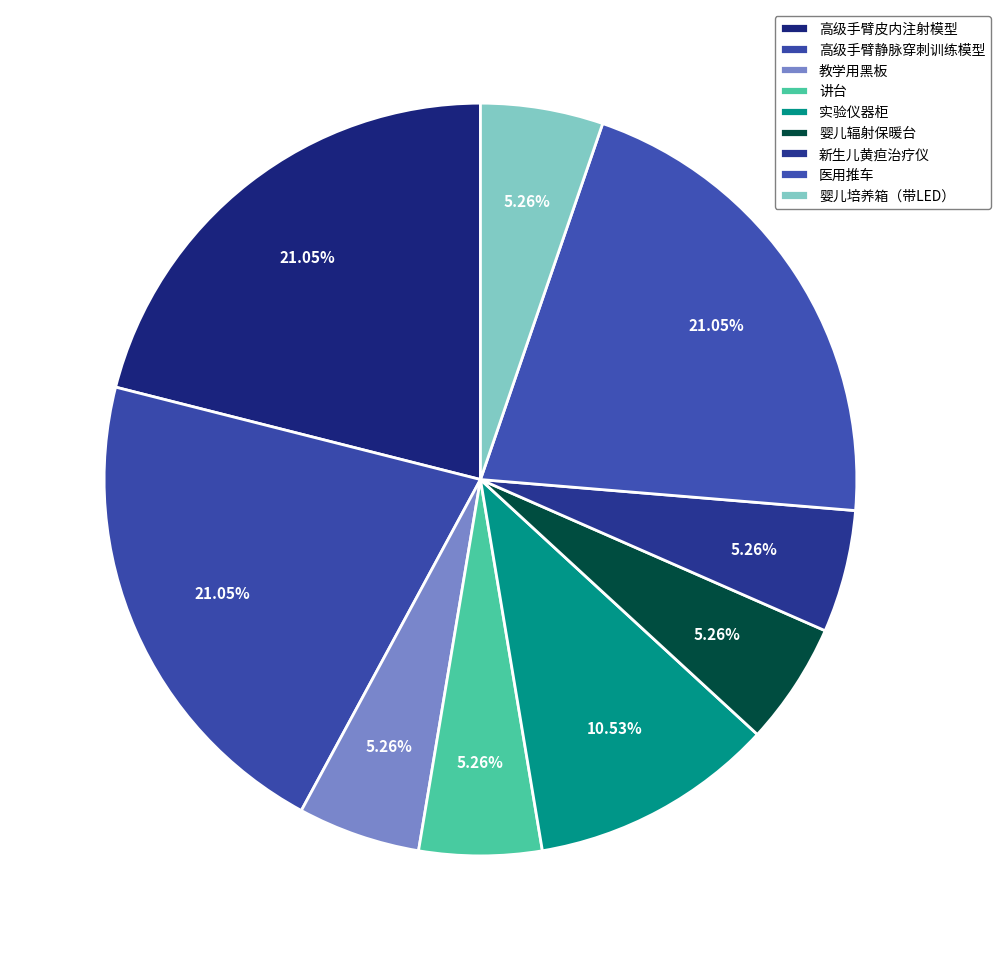

Is it true that 婴儿培养箱（带LED） is 5% of the pie?

True